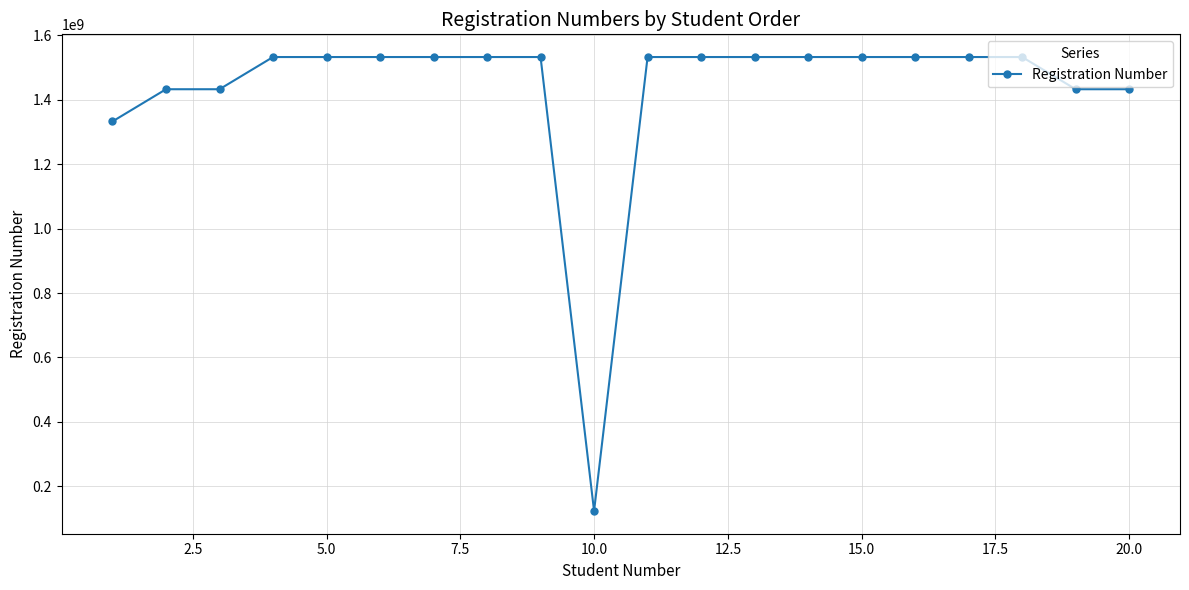

What is the greatest value displayed?

1533021063